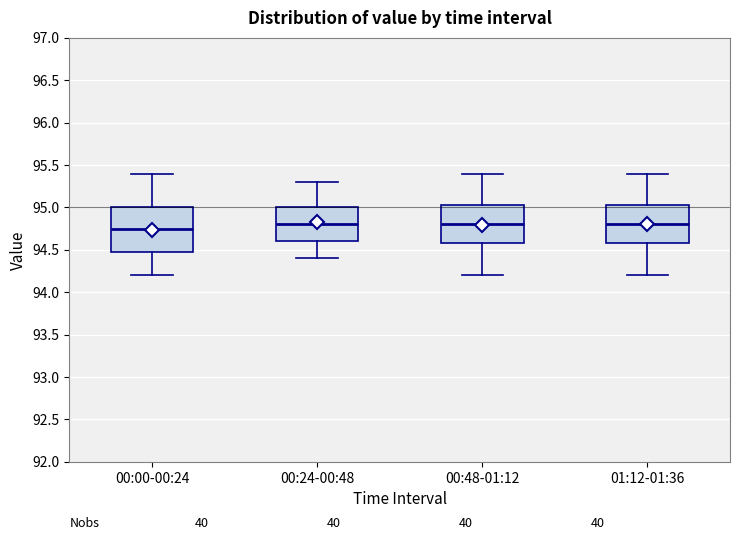

Reading left to right, transcribe this box plot: for each box, give where its median line is, the range the box spans, and where its two whiskers end, as read against the y-axis. The values are not printed on the chart, so give them approximately, as read against the axis.

00:00-00:24: median 94.75, box 94.50 to 95.00, whiskers 94.20 to 95.40
00:24-00:48: median 94.80, box 94.60 to 95.00, whiskers 94.40 to 95.30
00:48-01:12: median 94.80, box 94.60 to 95.05, whiskers 94.20 to 95.40
01:12-01:36: median 94.80, box 94.60 to 95.05, whiskers 94.20 to 95.40